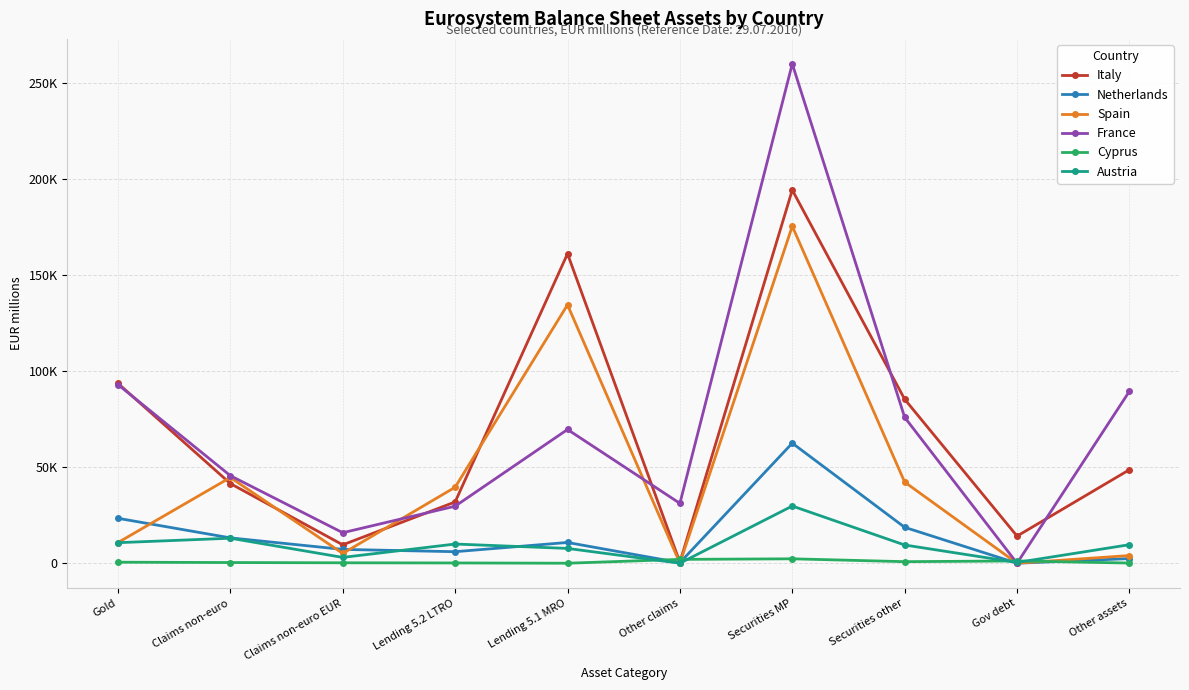

At which label does Italy first exceed 48670?

Gold